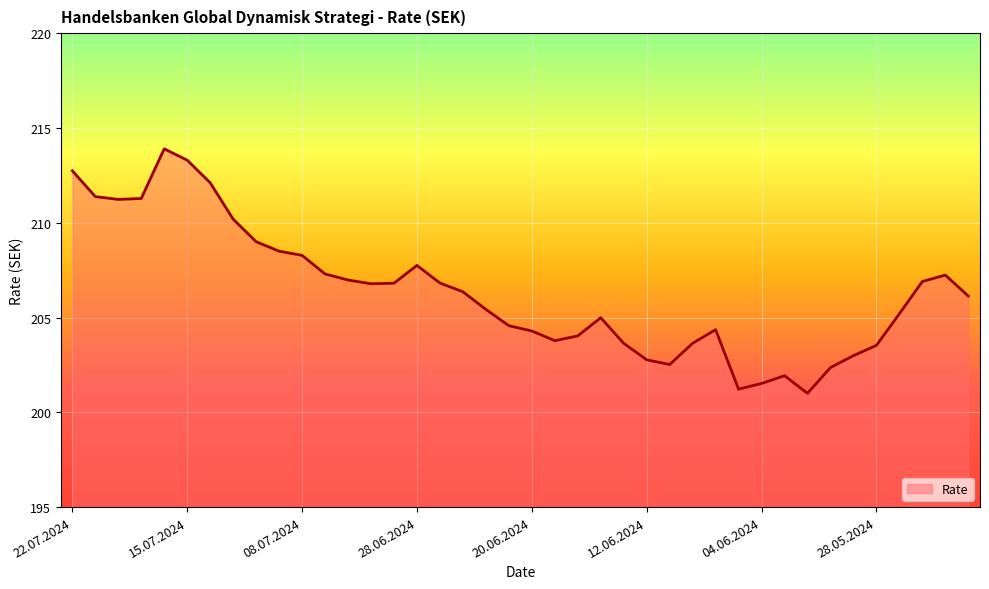

What is the maximum value shown in the chart?

213.9